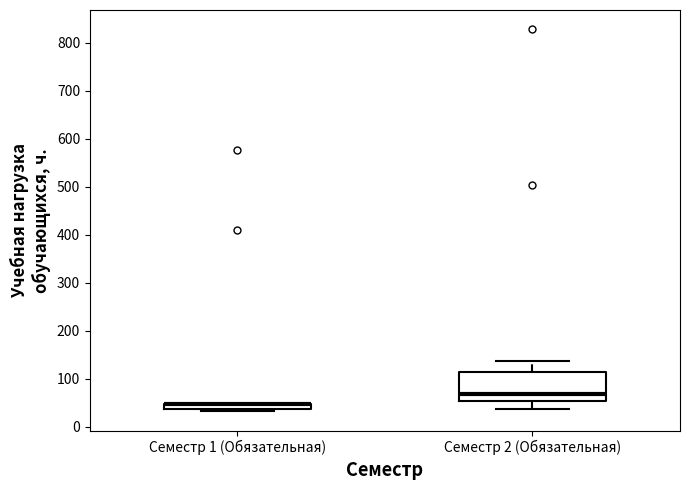

Comparing the boxes themselves (not the whiskers), which one is the tallest?

Семестр 2 (Обязательная)